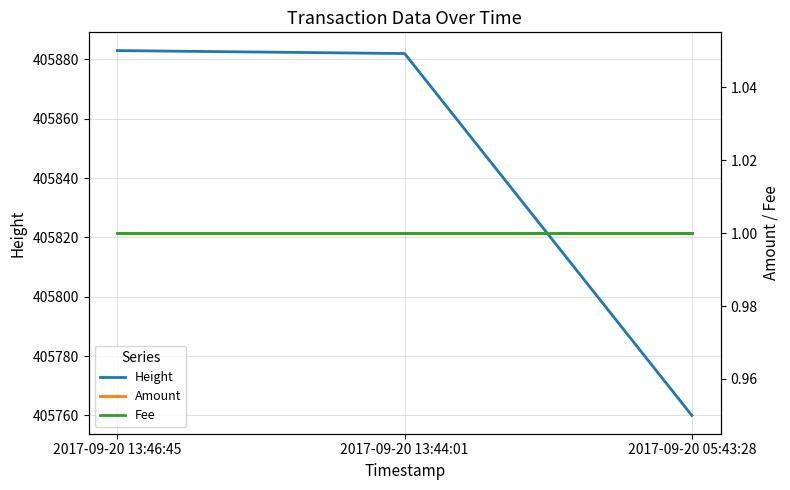

Reading right to left, transcribe all the data shown in this chart.

Height: 405760	405882	405883
Amount: 1	1	1
Fee: 1	1	1